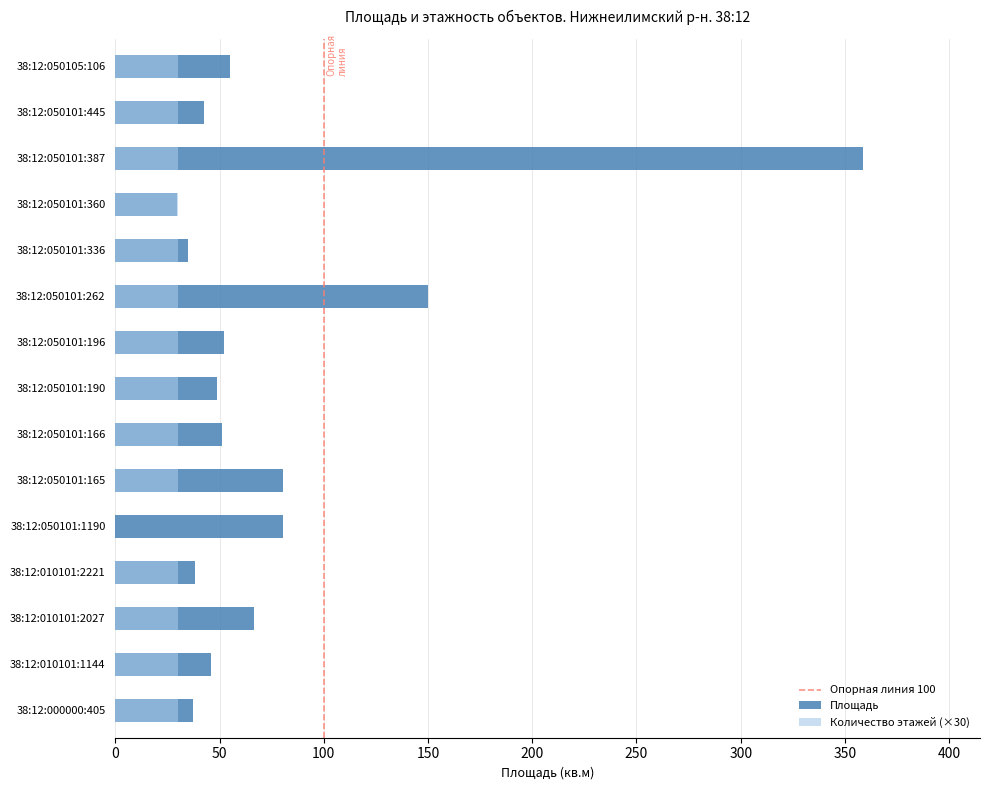

Read the Площадь value at 38:12:050101:262.

149.8